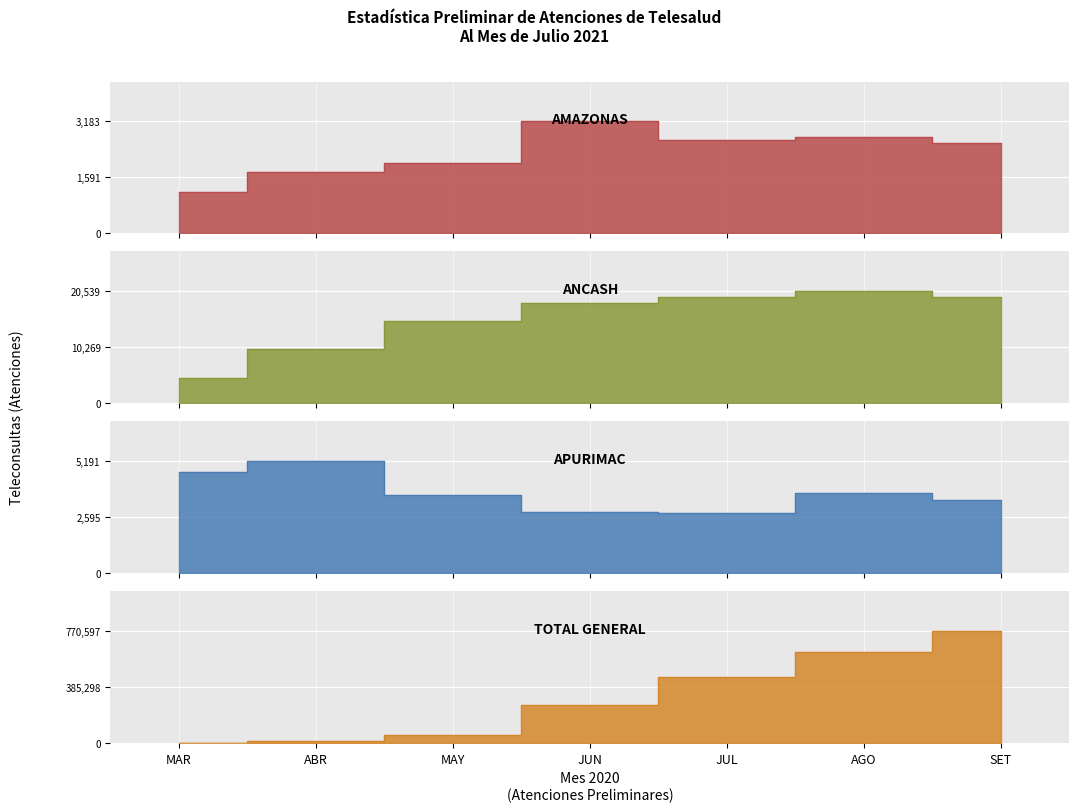

Which series changed the most between MAY and SET?

TOTAL